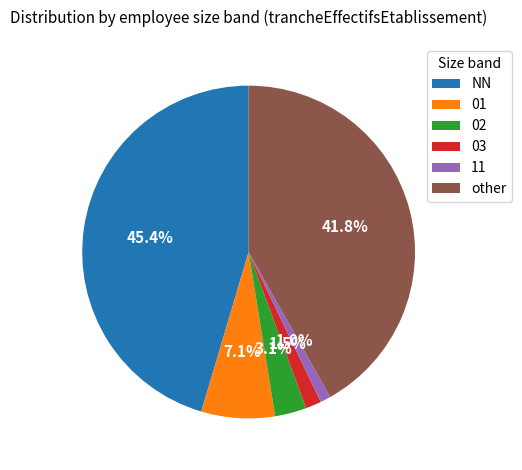

Is it true that 01 is 7% of the pie?

True